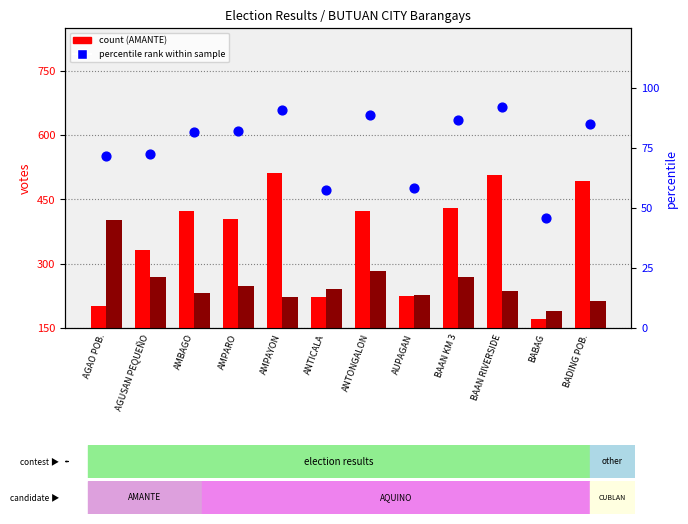

Is the value of AQUINO, JOSE II (LAKAS) at AMBAGO greater than the value of AMANTE, FERDINAND JR. (LP) at BABAG?

Yes